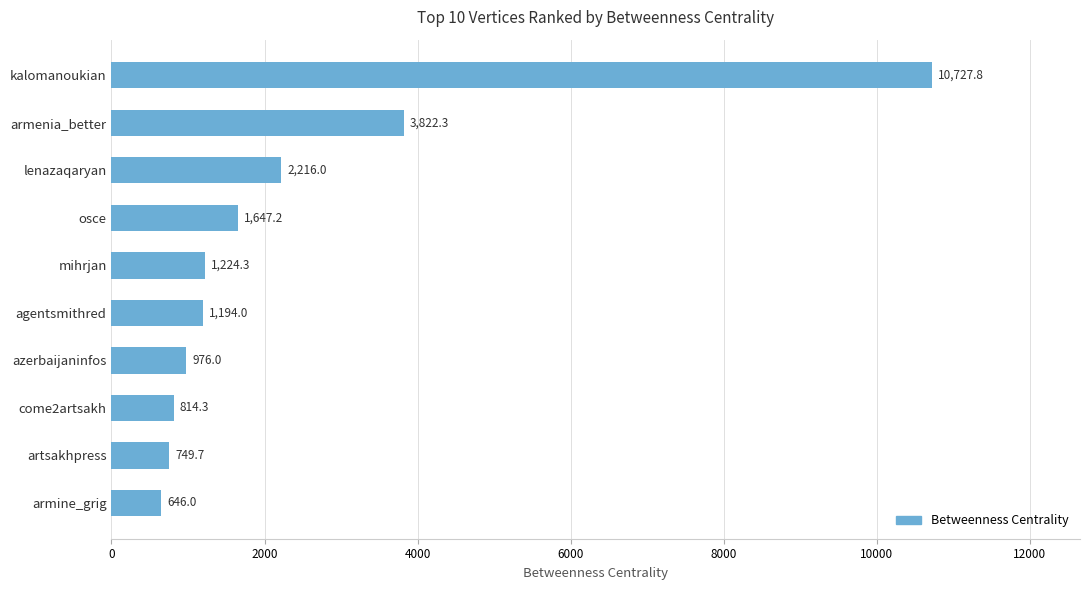

What is the label of the 7th bar from the bottom?

osce